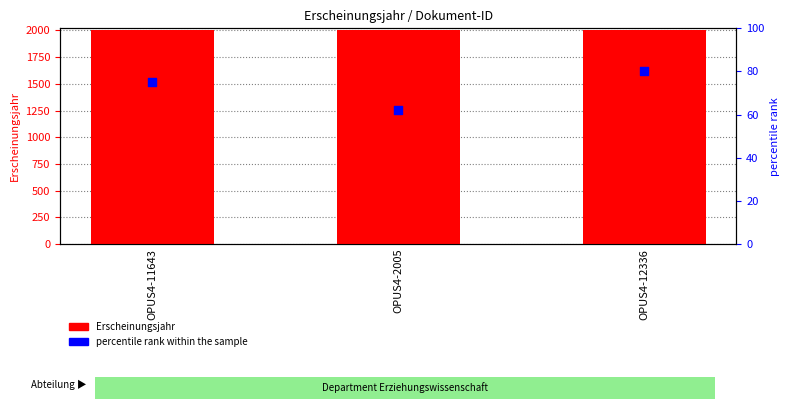

Is the value of percentile rank within the sample at OPUS4-12336 greater than the value of Erscheinungsjahr at OPUS4-2005?

No